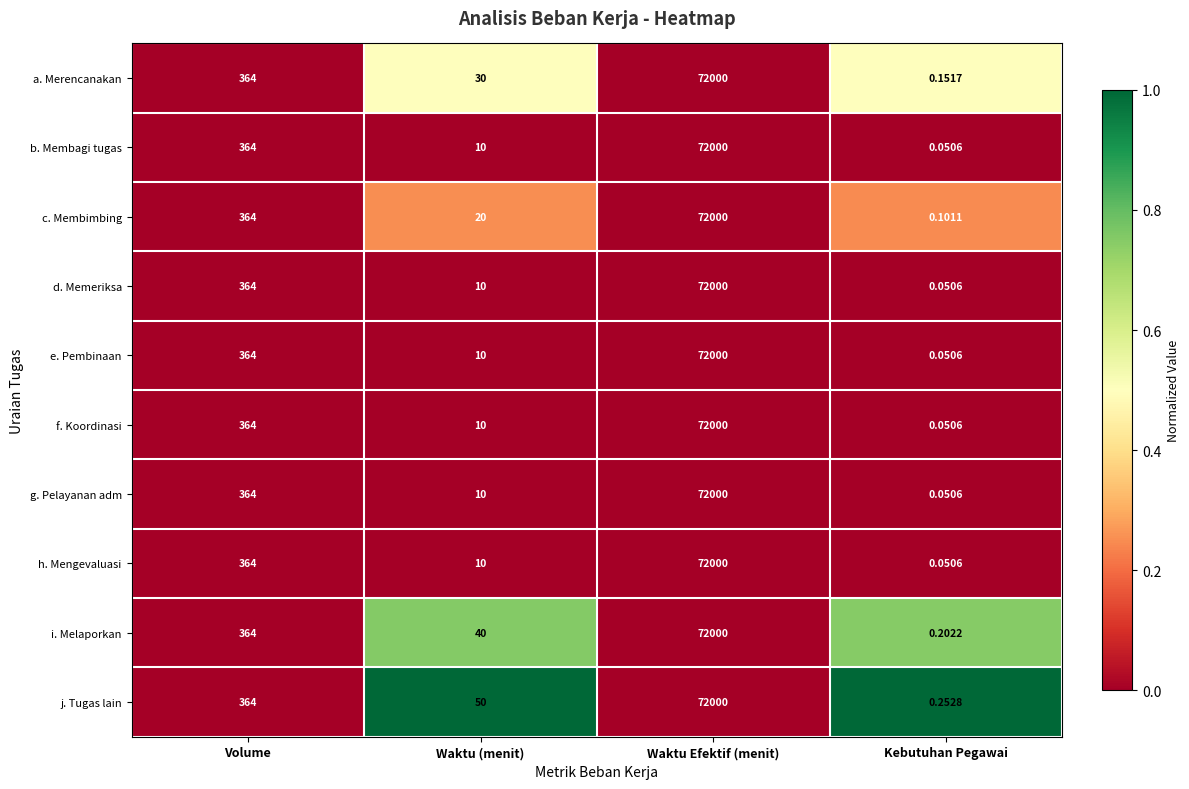

Which category has the lowest value in the c. Membimbing series?

Kebutuhan Pegawai